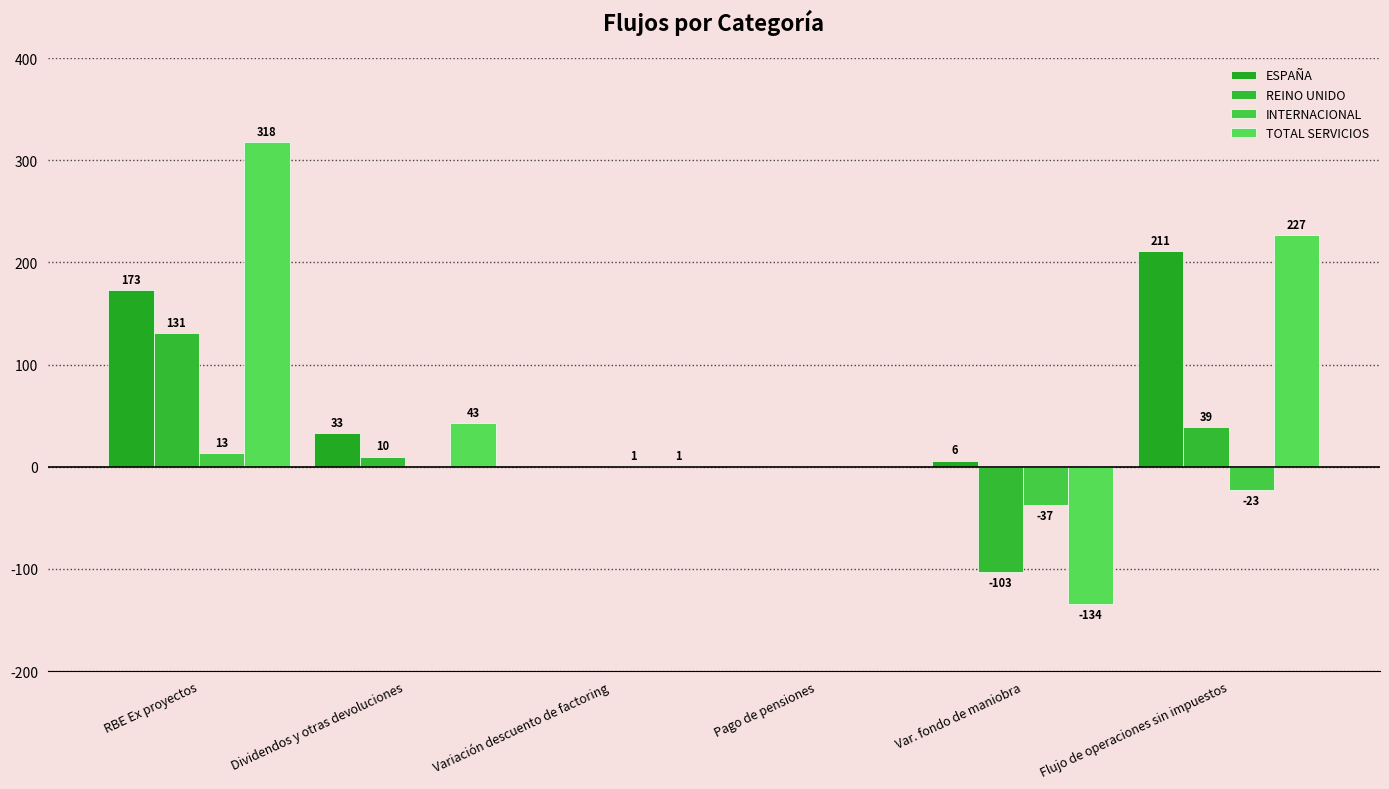

Are the bars grouped side by side (vs. stacked)?

Yes